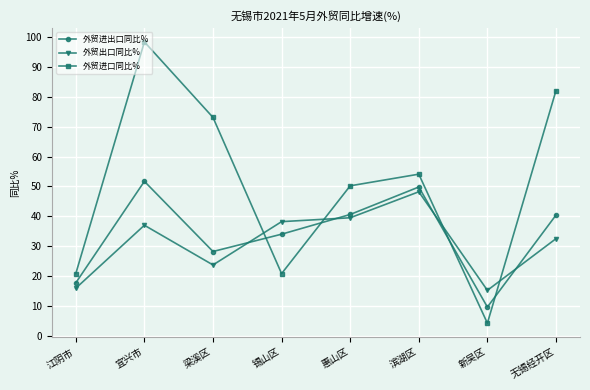

True or false: 外贸出口同比% has a value of 48.2 at 滨湖区.

True